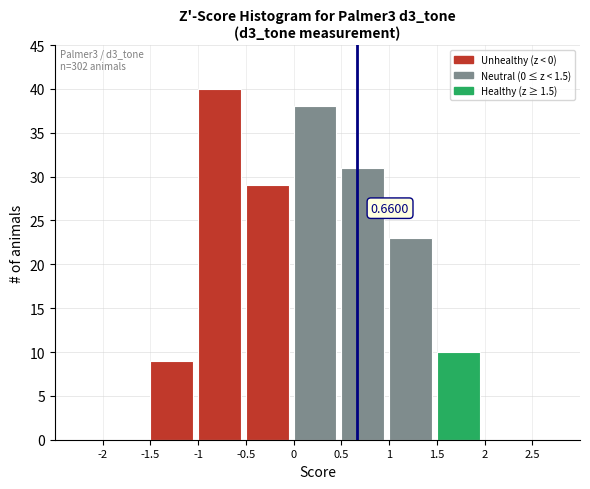

Which range on the x-axis has the tallest bar?

-1 to -0.5